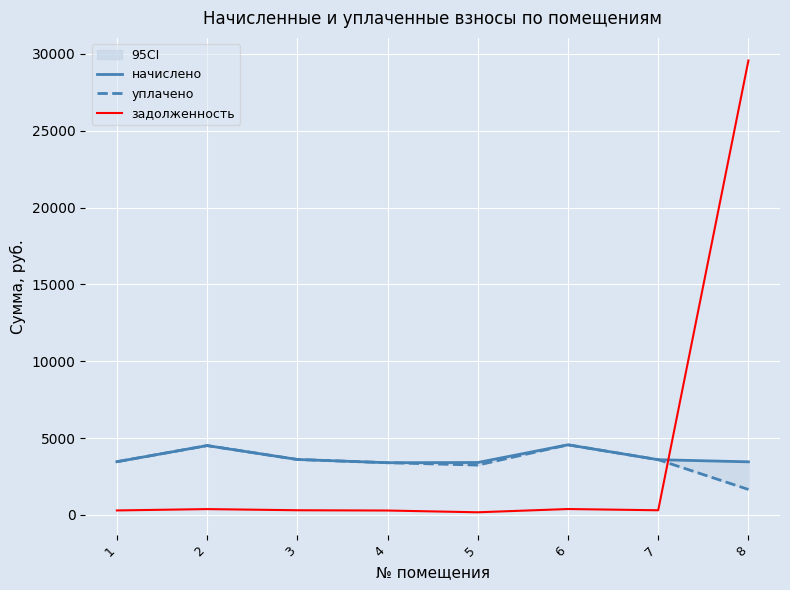

Count the number of categories in the chart.

8